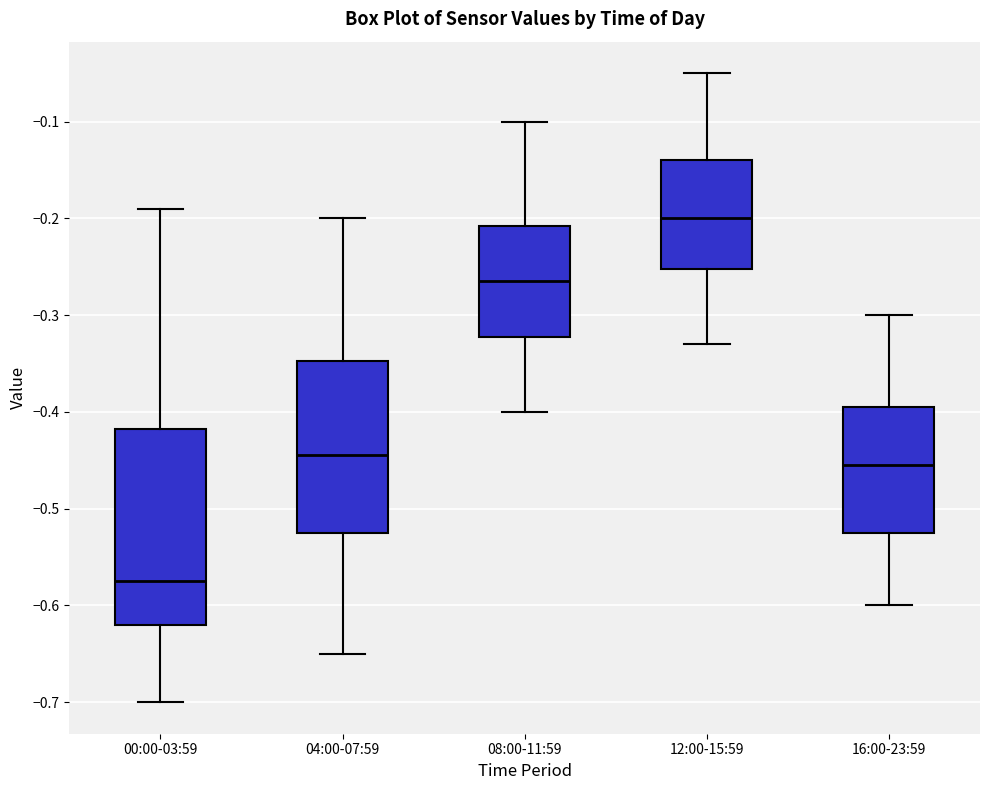

Reading left to right, transcribe this box plot: for each box, give where its median line is, the range the box spans, and where its two whiskers end, as read against the y-axis. The values are not printed on the chart, so give them approximately, as read against the axis.

00:00-03:59: median -0.57, box -0.62 to -0.42, whiskers -0.70 to -0.19
04:00-07:59: median -0.44, box -0.52 to -0.35, whiskers -0.65 to -0.20
08:00-11:59: median -0.26, box -0.32 to -0.21, whiskers -0.40 to -0.10
12:00-15:59: median -0.20, box -0.25 to -0.14, whiskers -0.33 to -0.05
16:00-23:59: median -0.45, box -0.52 to -0.39, whiskers -0.60 to -0.30